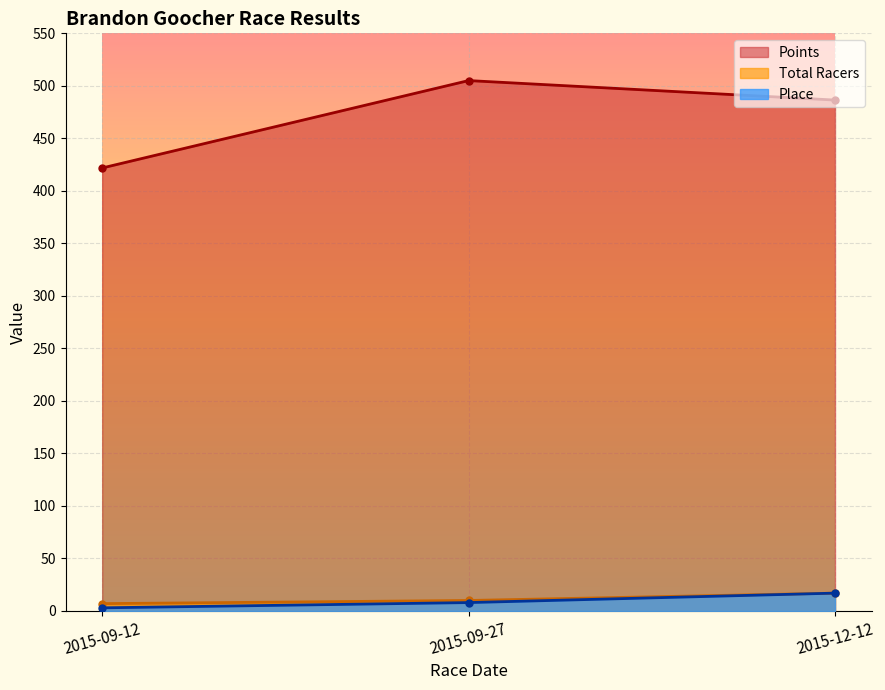

What is the total value across all series at 2015-09-12?

431.8